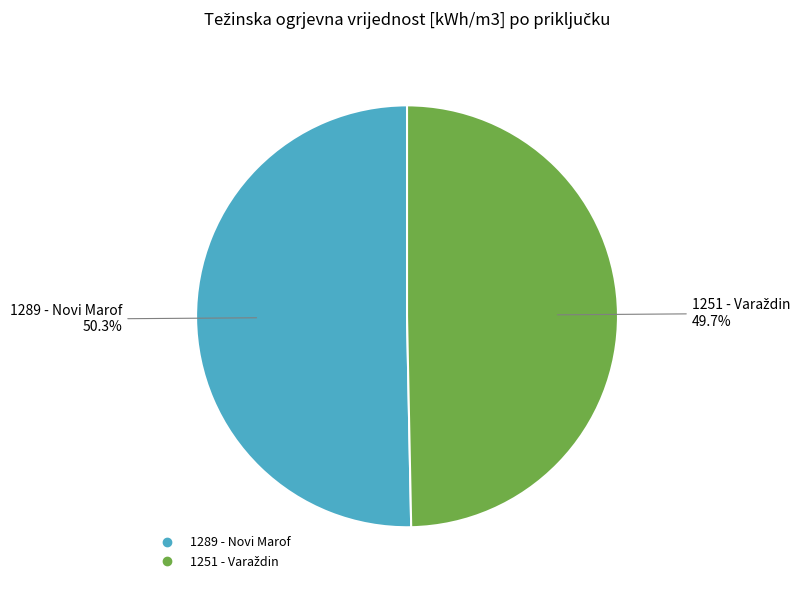

To the nearest percent, what portion does 1289 - Novi Marof represent?

50%